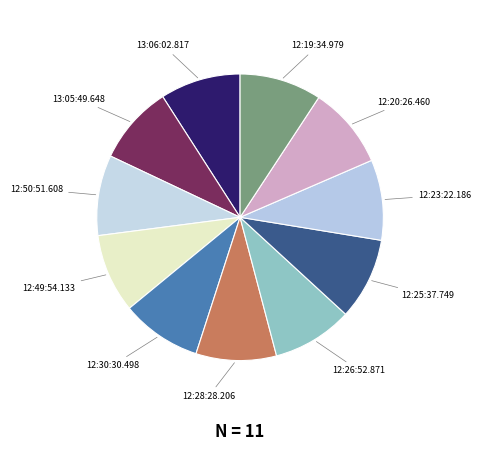

Is it true that 12:30:30.498 is 9% of the pie?

True